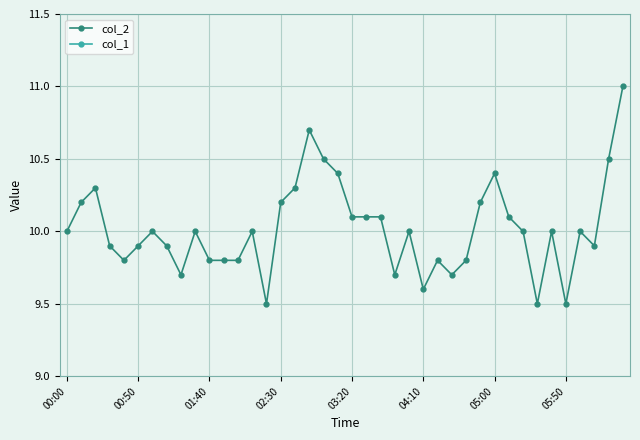

At which label does col_2 reach its minimum?

14